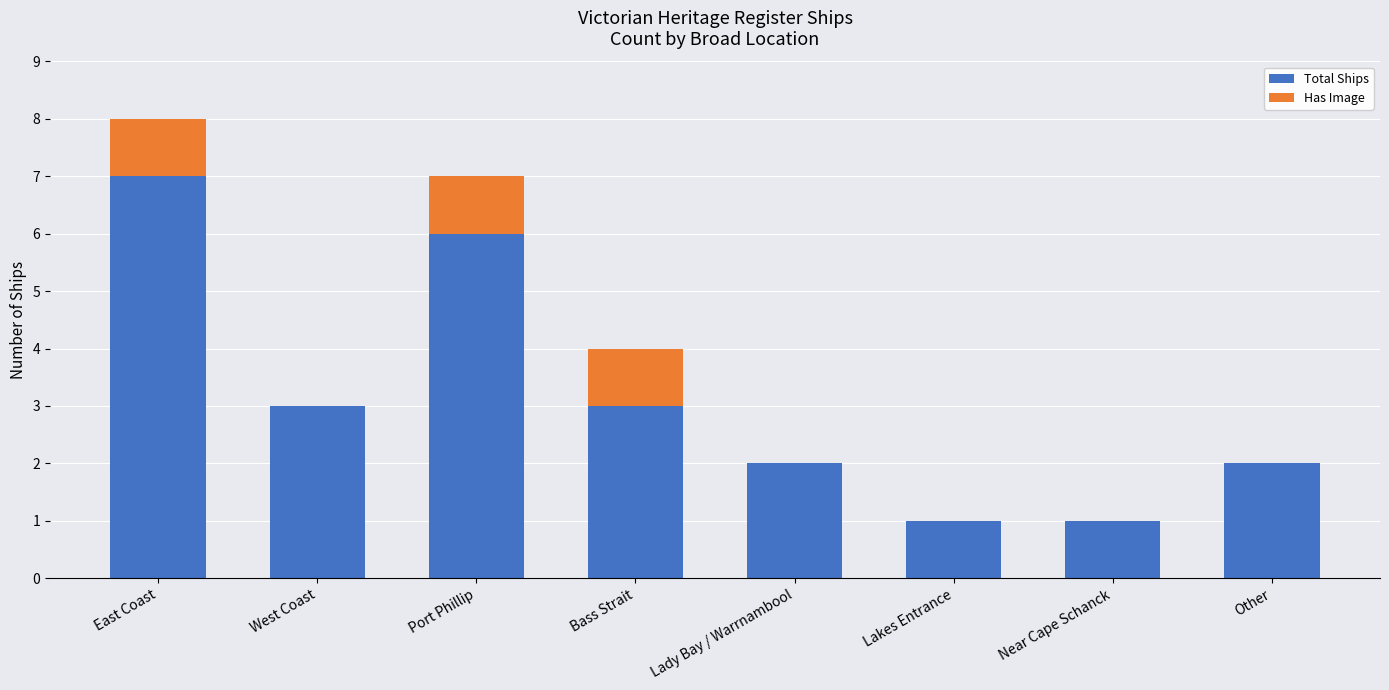

What is the average value of the Total Ships series?

3